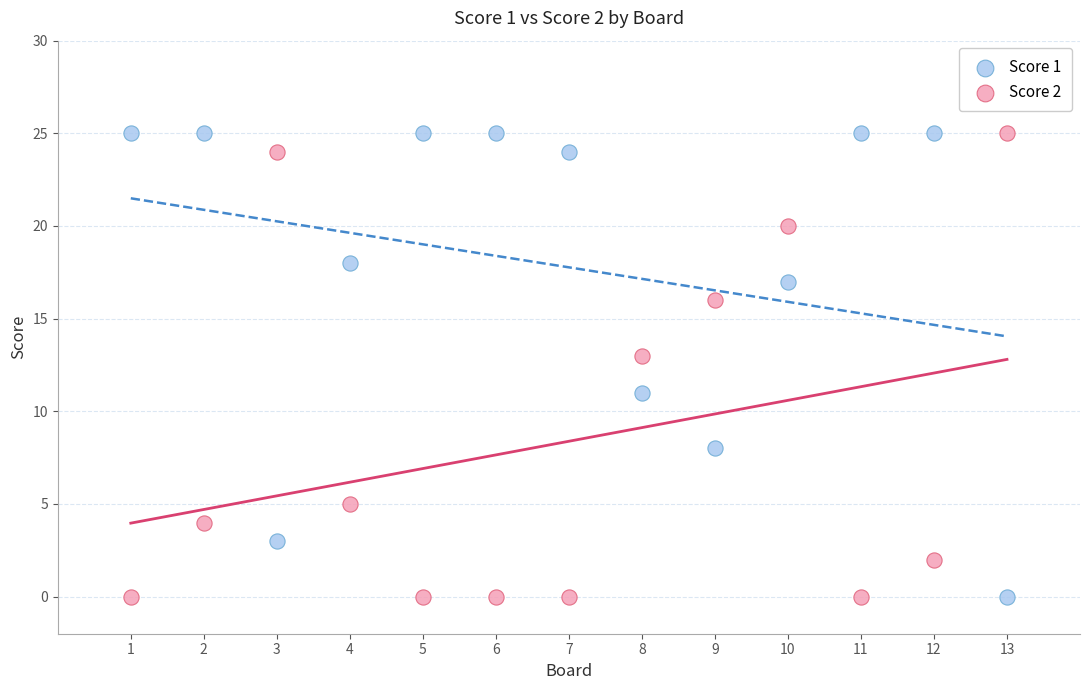

What is the X range (max minus min) for the scatter plot?

12